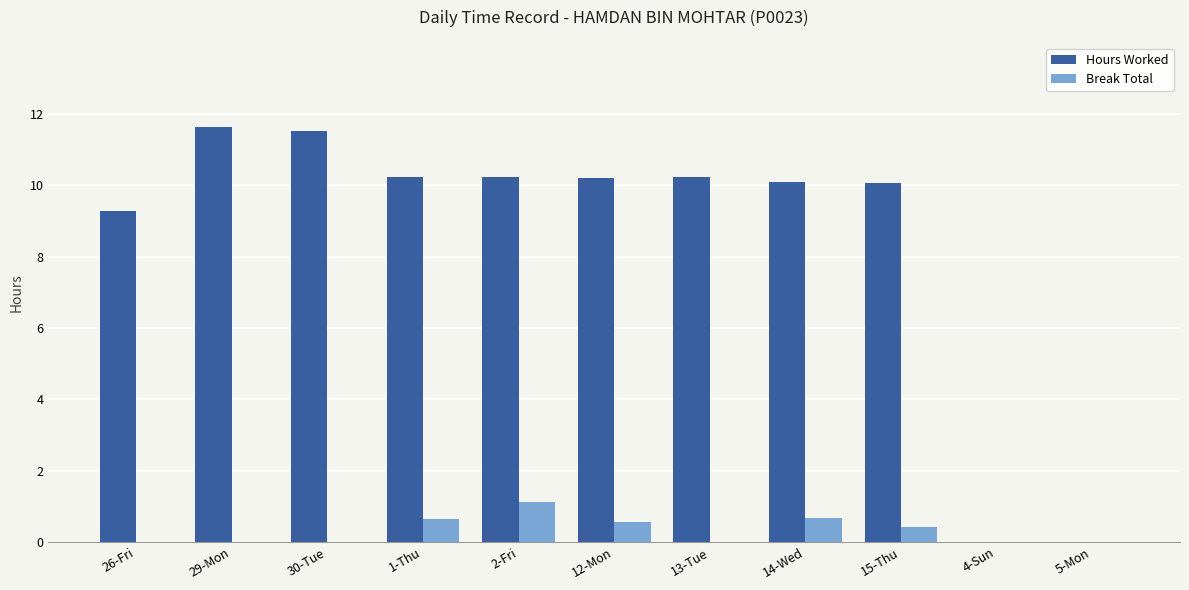

Which series has the largest total across all categories?

Hours Worked